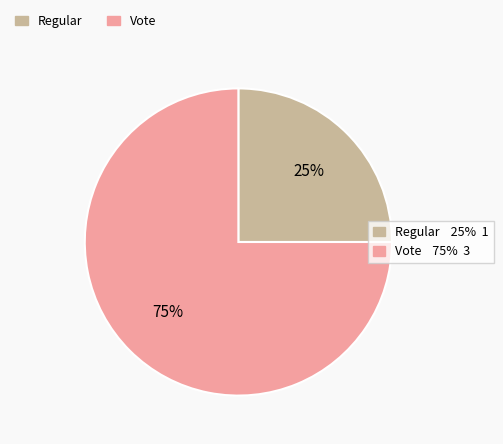

To the nearest percent, what is the difference between the largest and smallest slice percentages?

50%